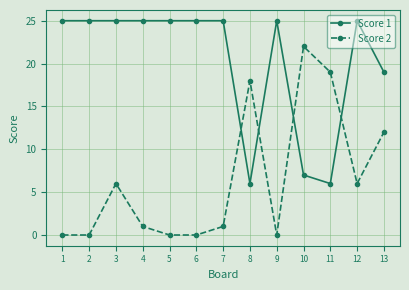

Which series ends up on top after the final intersection of Score 2 and Score 1?

Score 1